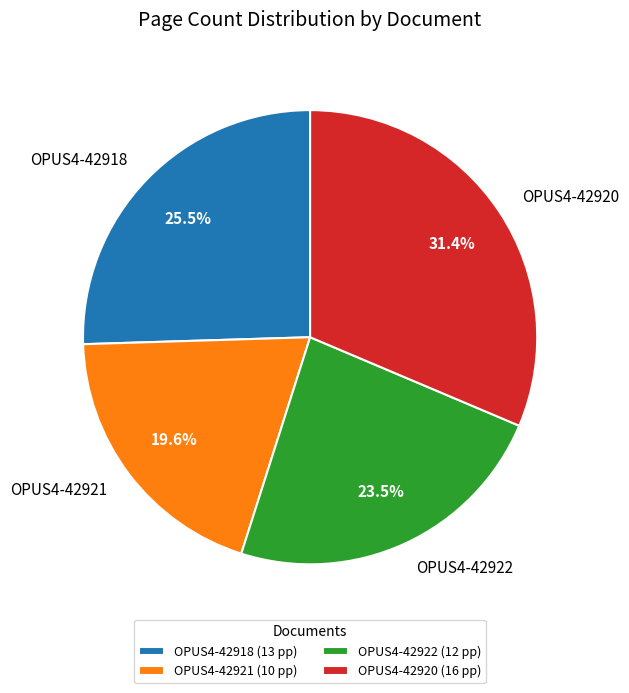

To the nearest percent, what is the difference between the largest and smallest slice percentages?

12%